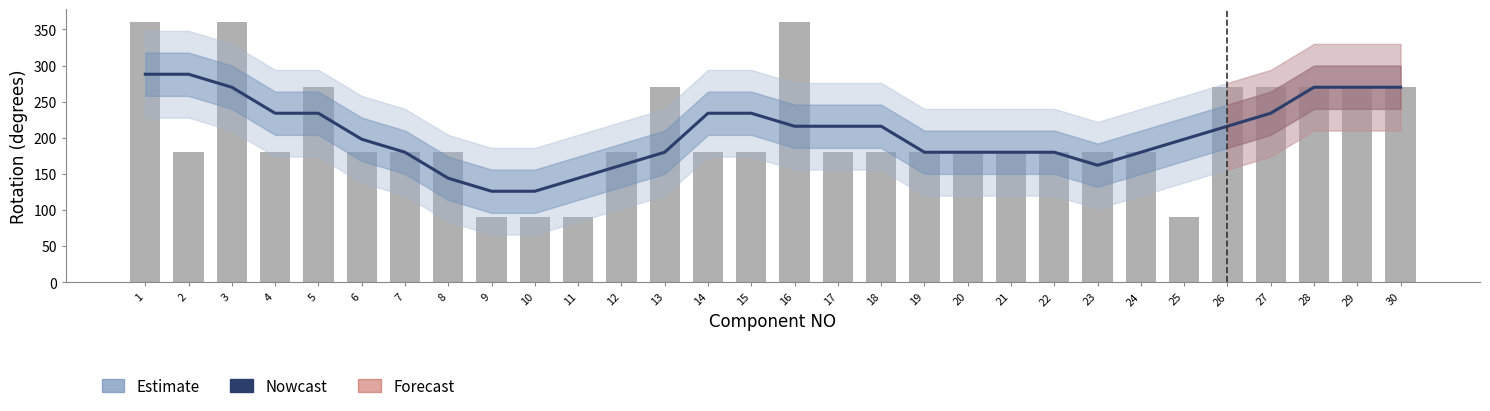

Where is the data nearest to the value 207?

6